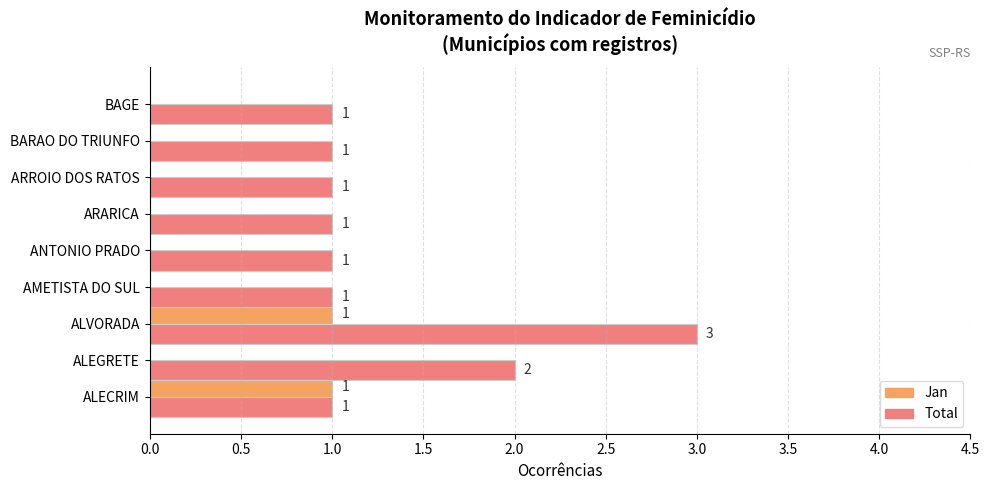

What is the greatest value displayed?

3